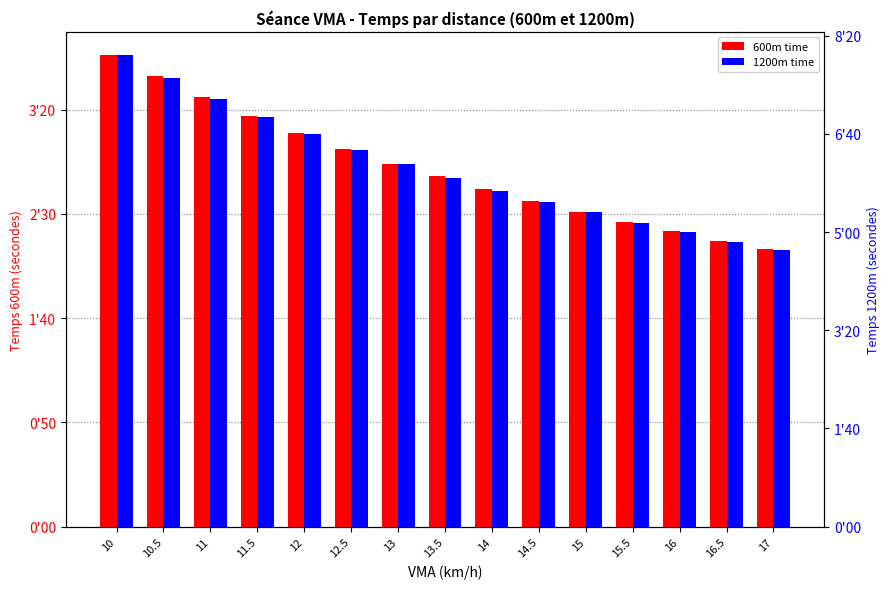

Which series changed the most between 13.5 and 17?

1200m time